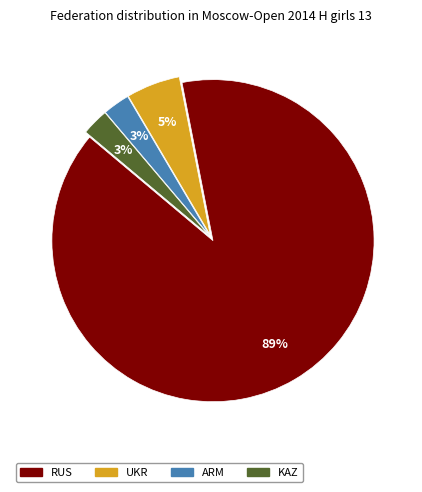

Which slice represents more than half of the pie?

RUS